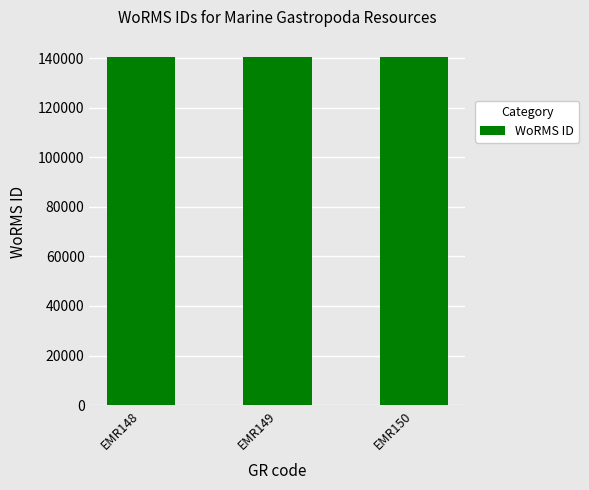

What is the value of the 1st bar from the left?

140510